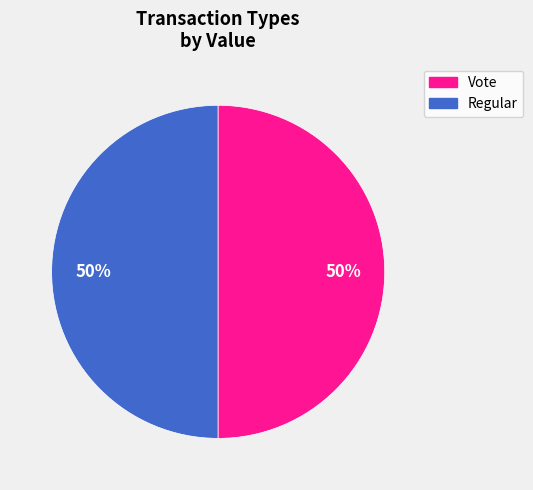

How many segments does this pie chart have?

2